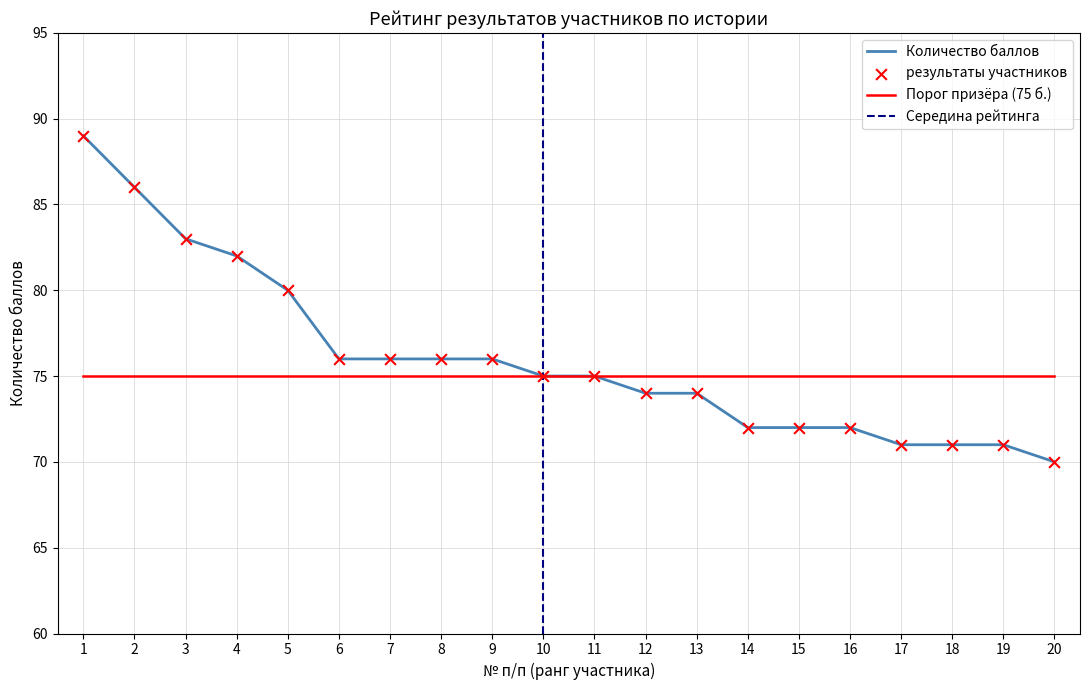

What is the change in value from 9 to 13?

-2